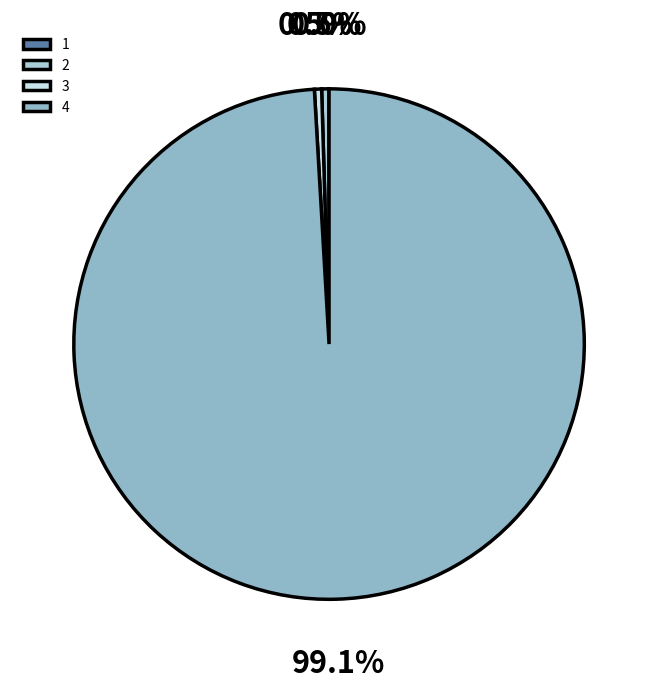

Combined, do 3 and 4 account for over 50%?

Yes